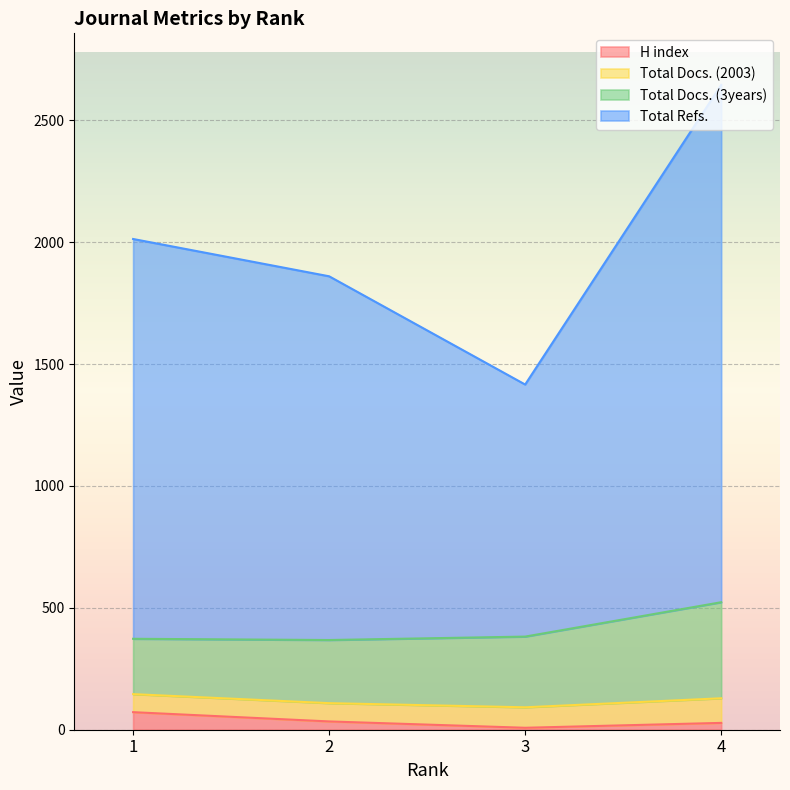

What is the maximum value for H index?

72